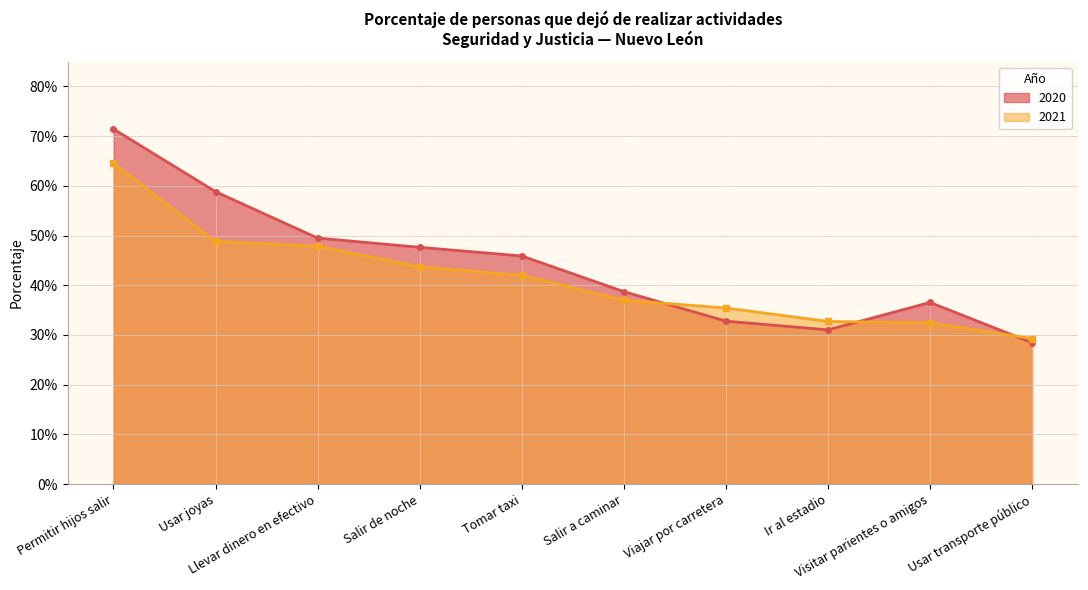

Which has a higher value, Usar transporte público or Visitar parientes o amigos?

Visitar parientes o amigos